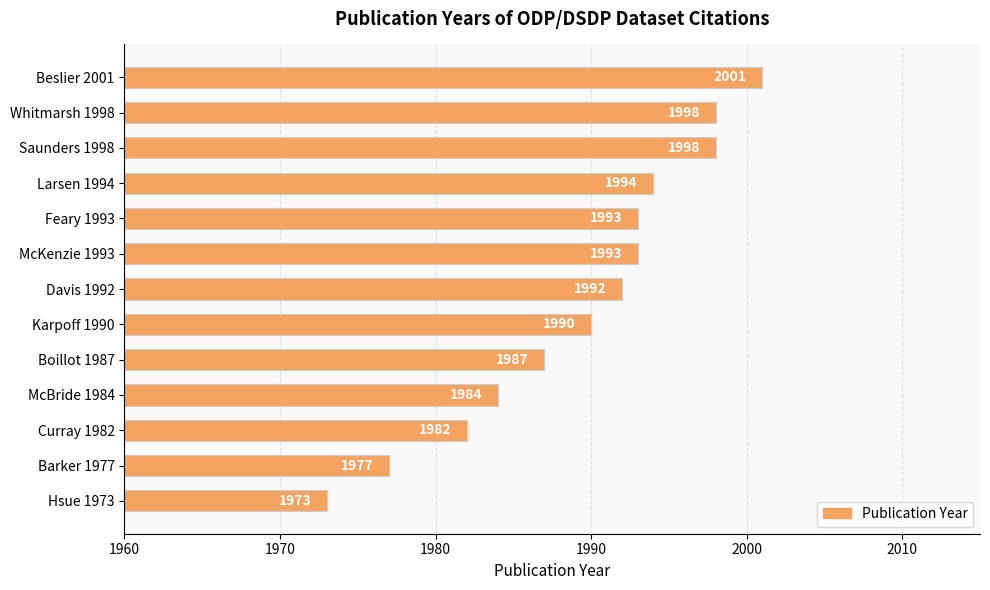

What is the ratio of the value at McBride 1984 to the value at Saunders 1998?

1.0